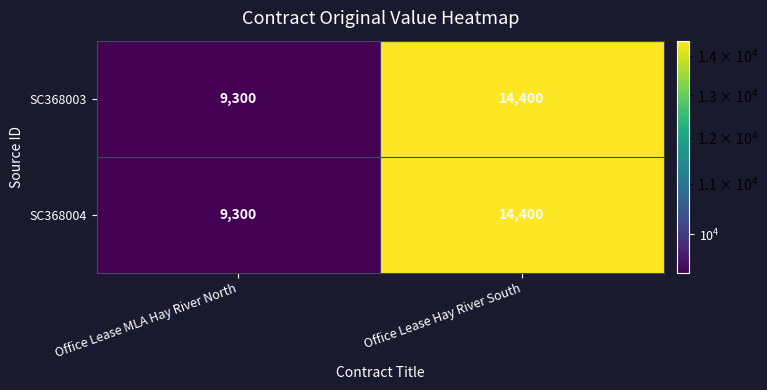

List the labels in order of SC368003 value, smallest first.

Office Lease MLA Hay River North, Office Lease Hay River South